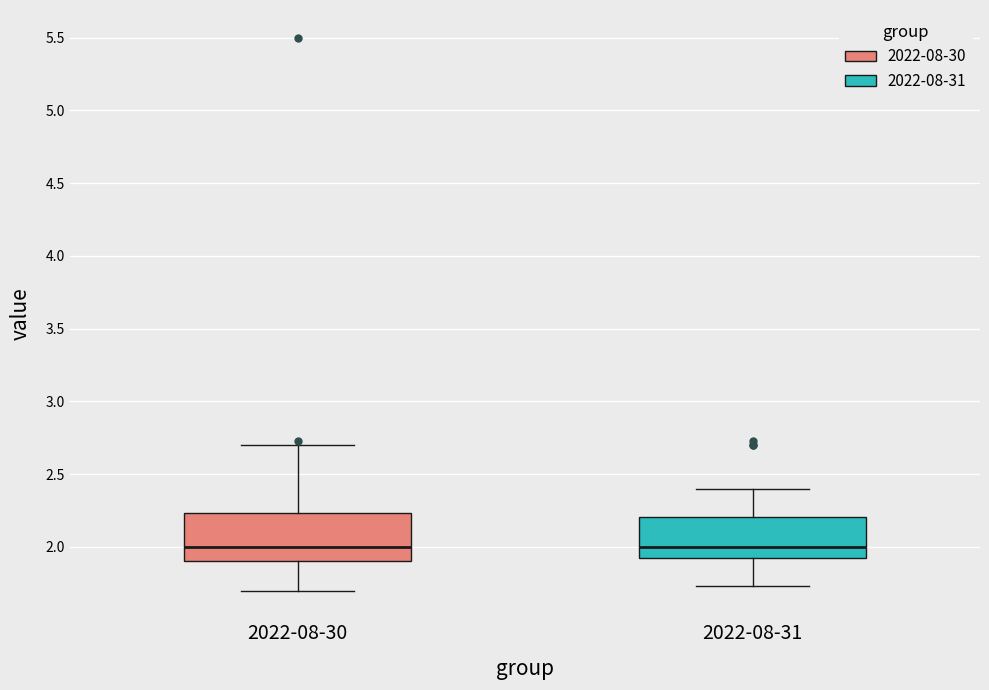

Where does the lower whisker of the box for 2022-08-31 end on the y-axis? The values are not printed on the chart, so give them approximately, as read against the axis.

1.75